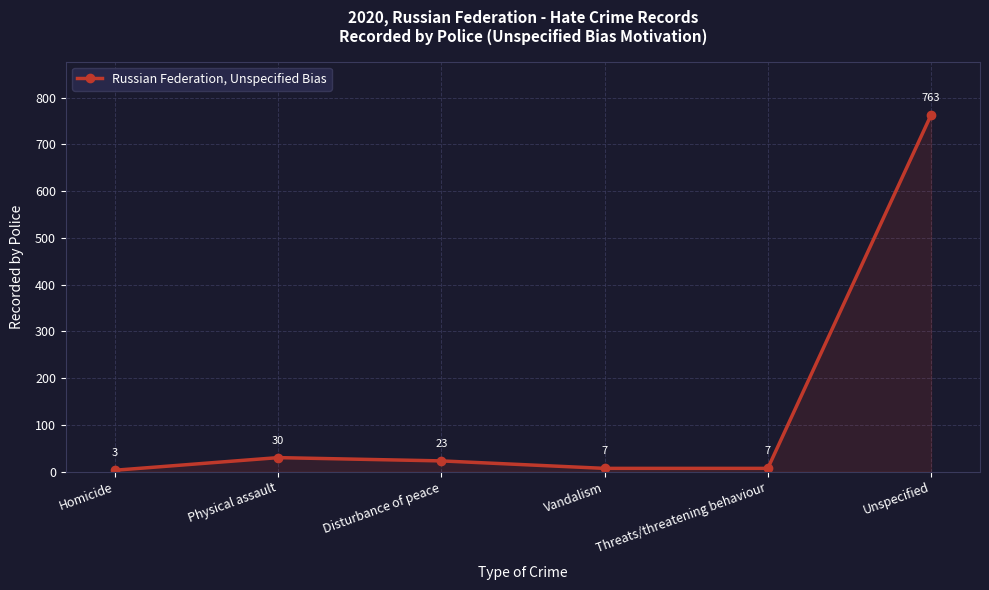

What is the greatest value displayed?

763